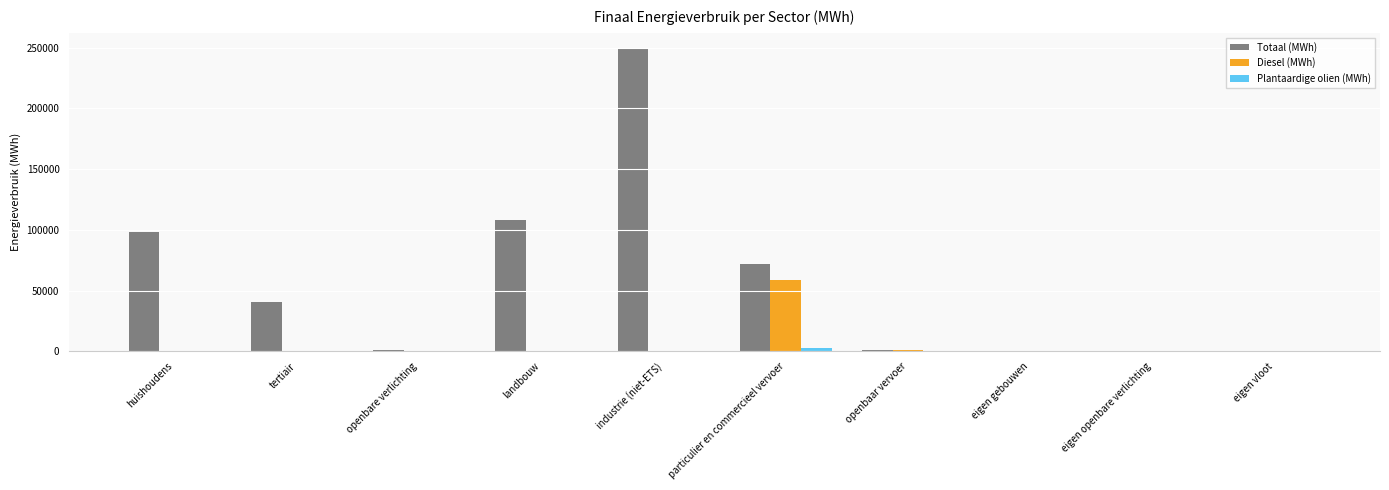

Which series changed the most between landbouw and industrie (niet-ETS)?

Totaal (MWh)